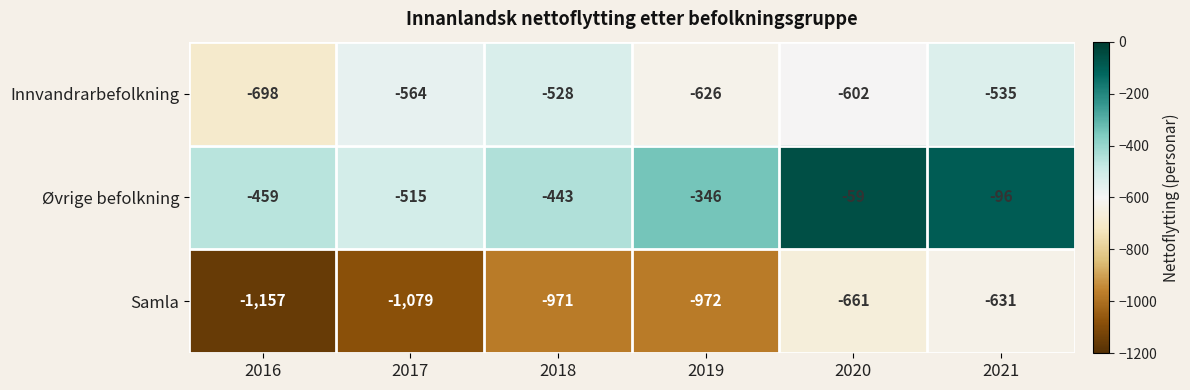

Reading left to right, what are all the values shown in this chart?

Innvandrarbefolkning: -698	-564	-528	-626	-602	-535
Øvrige befolkning: -459	-515	-443	-346	-59	-96
Samla: -1157	-1079	-971	-972	-661	-631